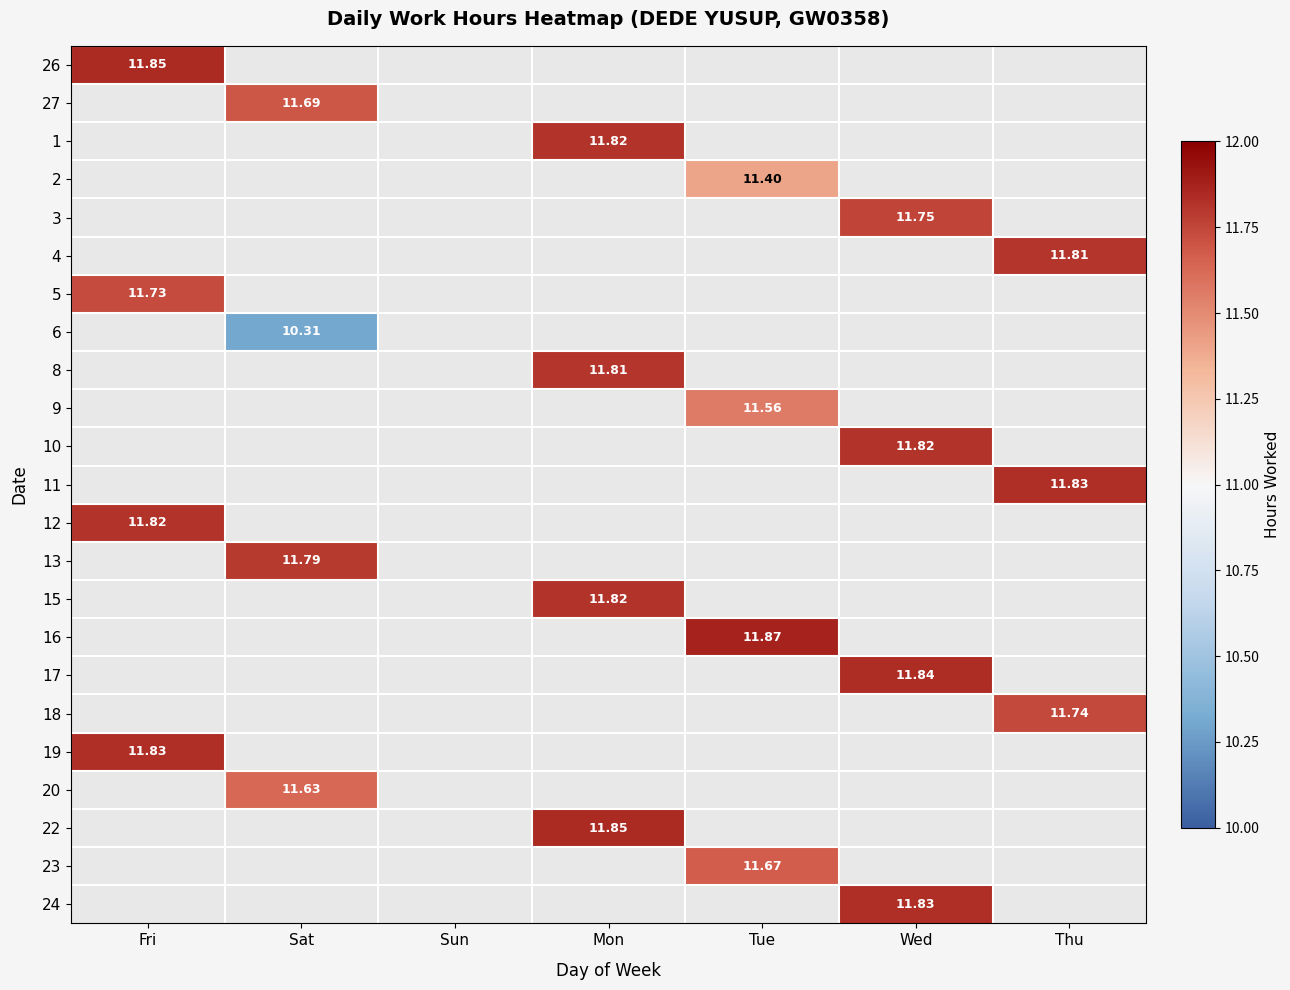

The value of 12 at Fri is 11.8. True or false?

True